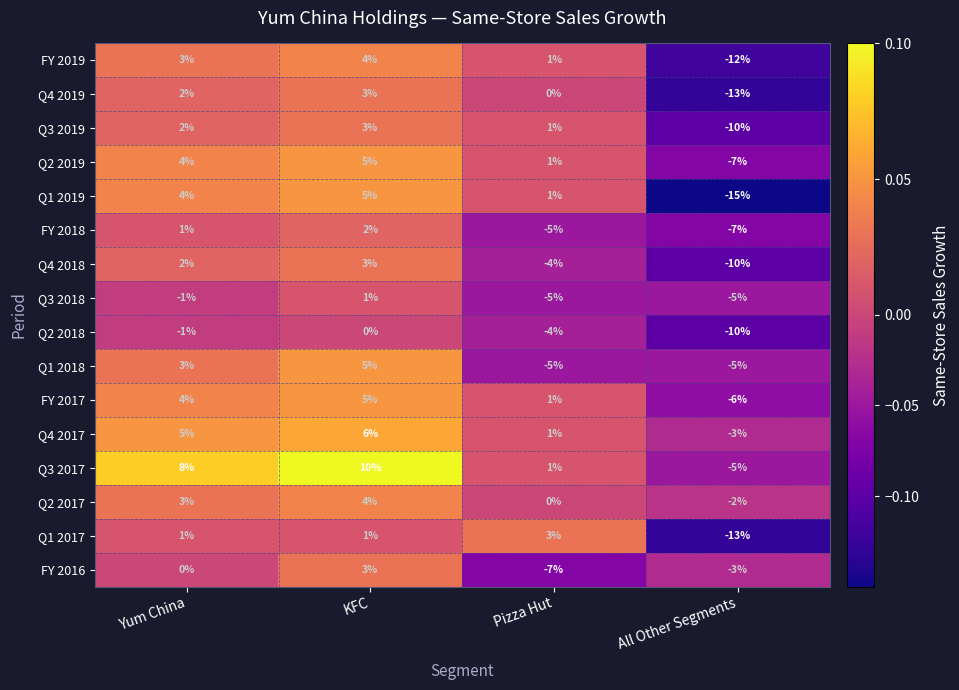

Which series has the largest range (max minus min)?

Q1 2019